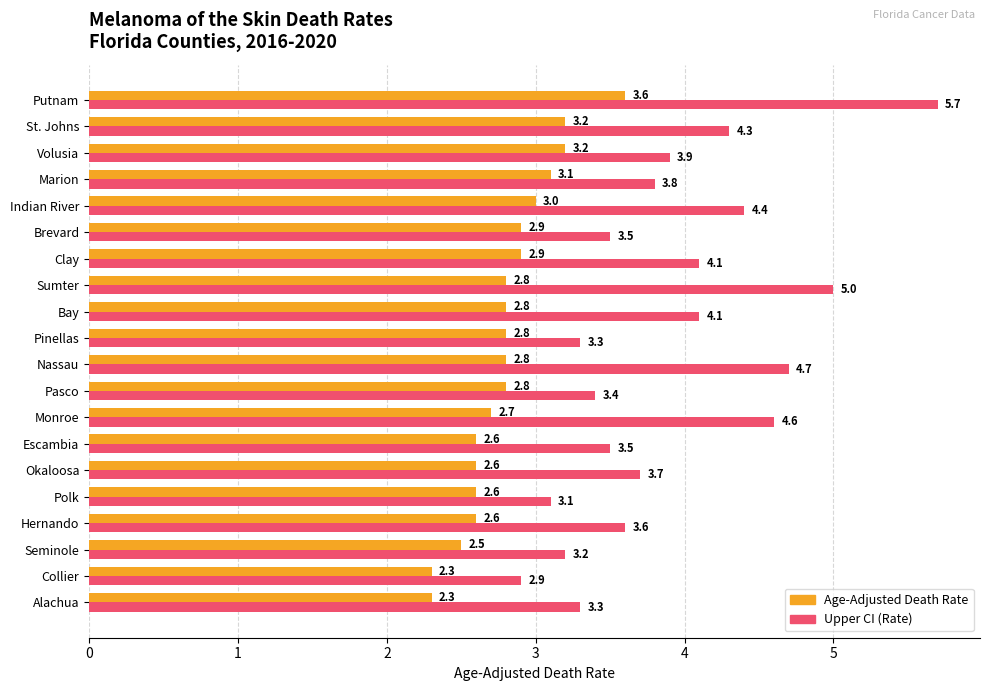

What is the difference between the second highest and minimum values in the Upper CI (Rate) series?

2.1